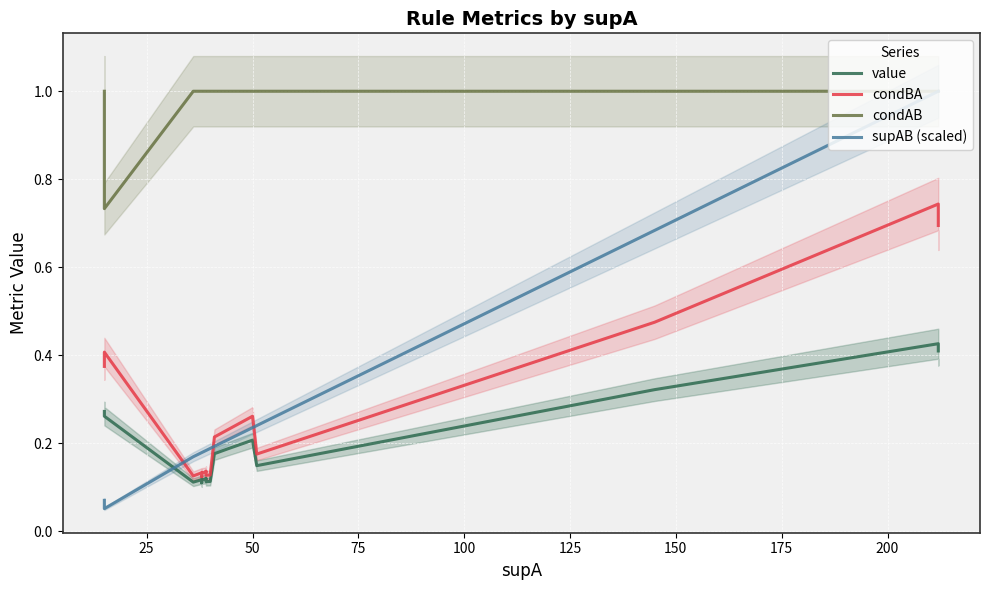

Count the condBA values in the range 0 to 1.

20